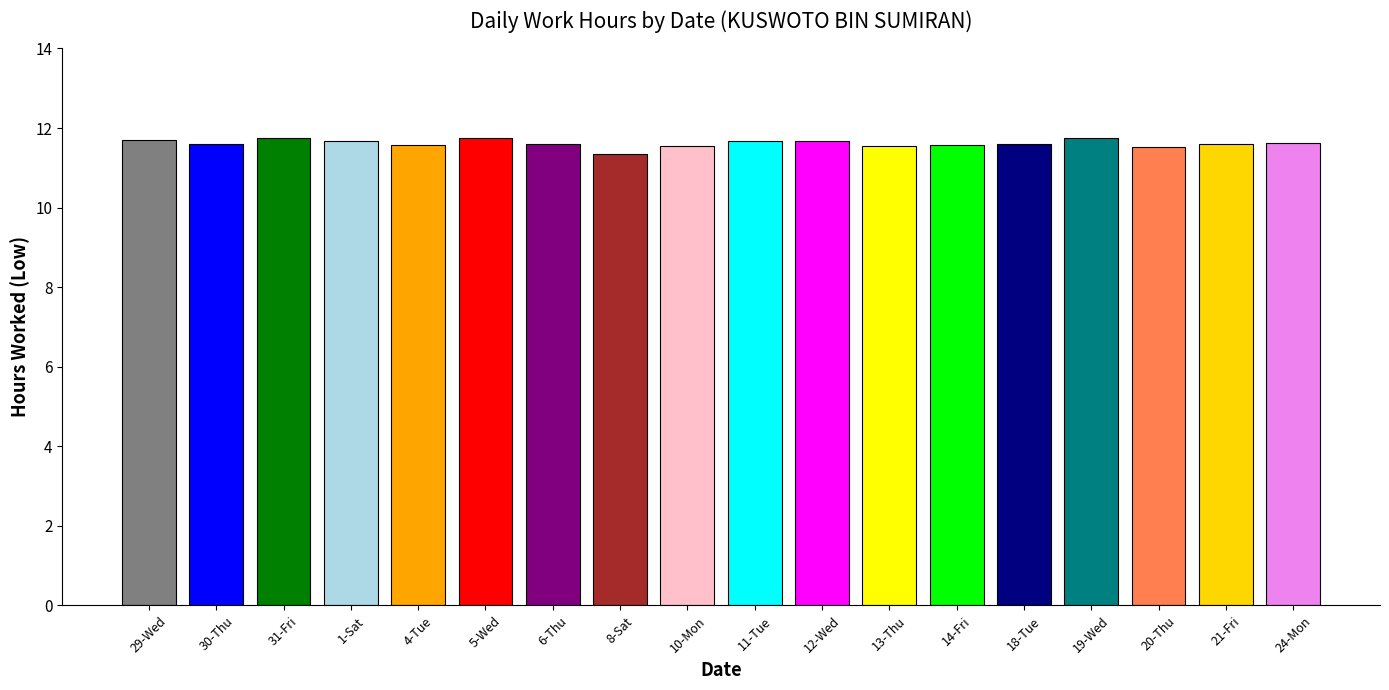

Count the number of data series in this chart.

1